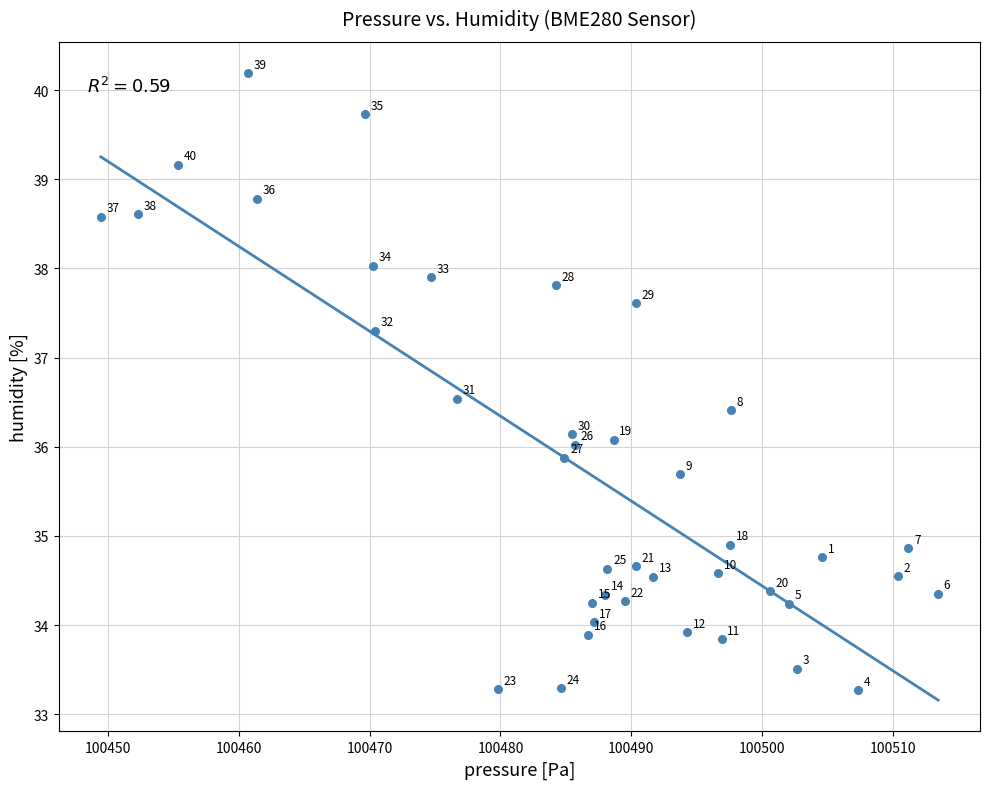

What is the range of X values (max minus min)?

64.0